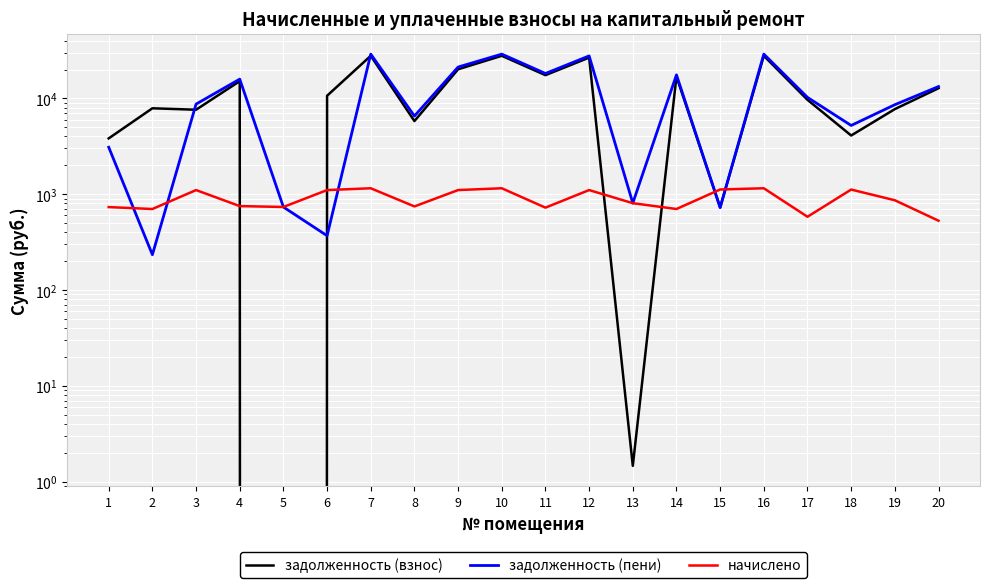

Which label corresponds to the largest value in the chart?

7